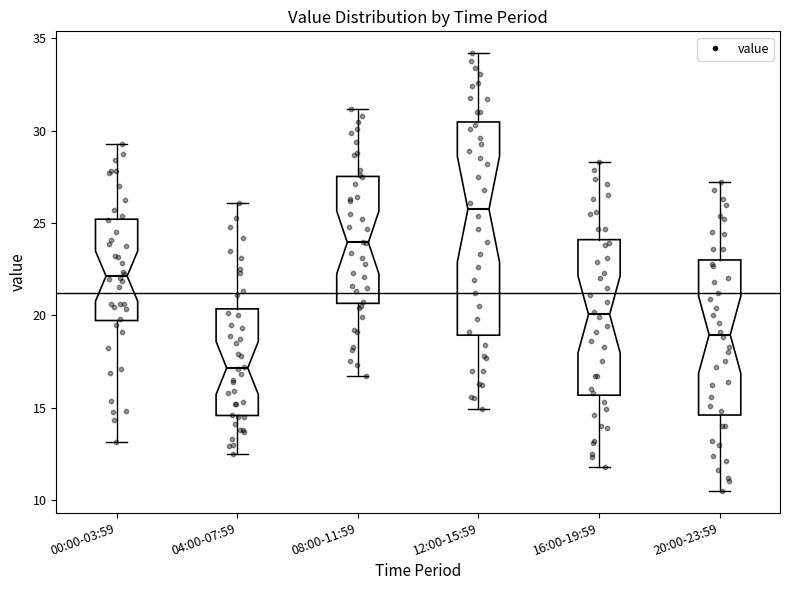

Comparing the boxes themselves (not the whiskers), which one is the tallest?

12:00-15:59